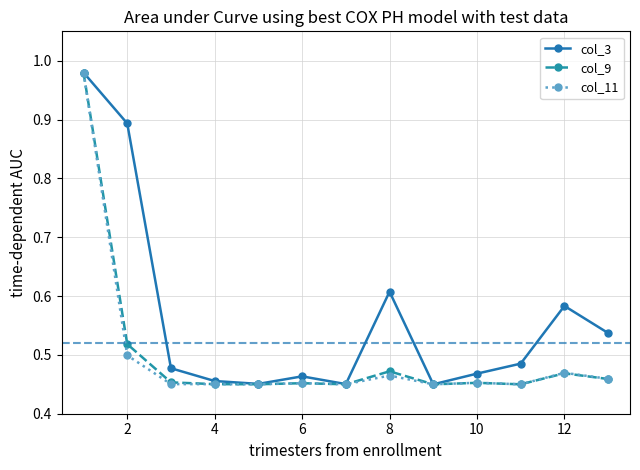

At how many categories does at least one series exceed 0?

13